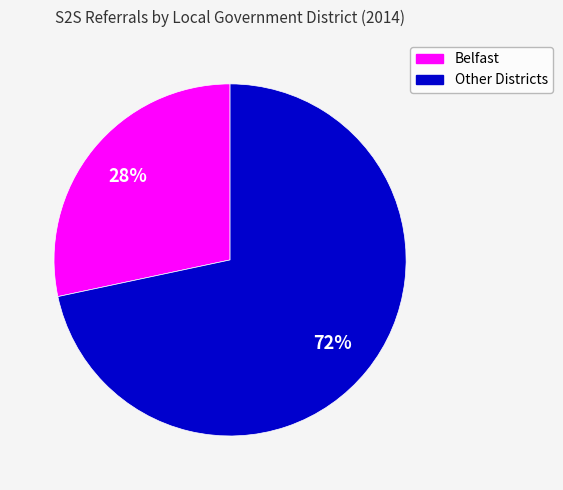

To the nearest percent, what is the average slice percentage?

50%